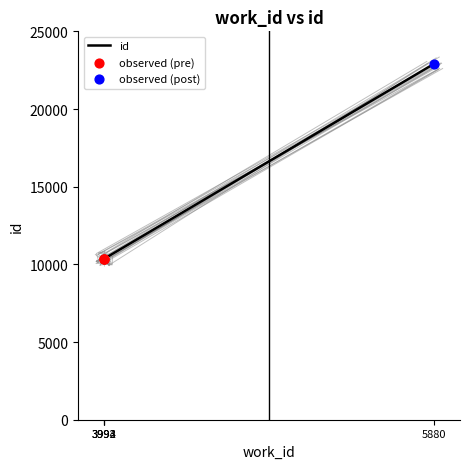

What is the change in value from 3994 to 5880?

+12553